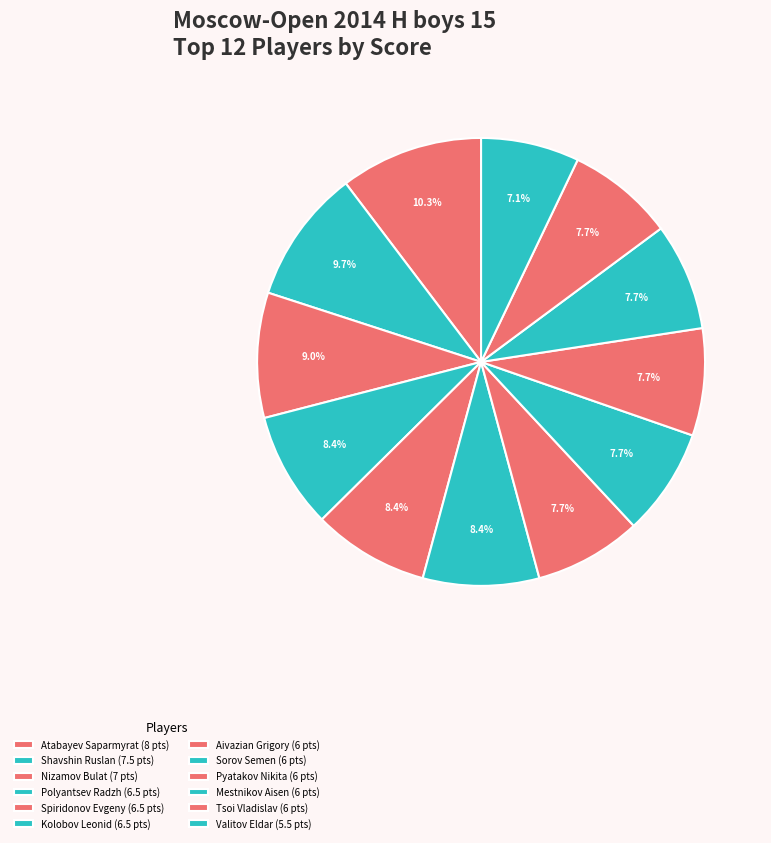

Count the number of slices in the pie.

12